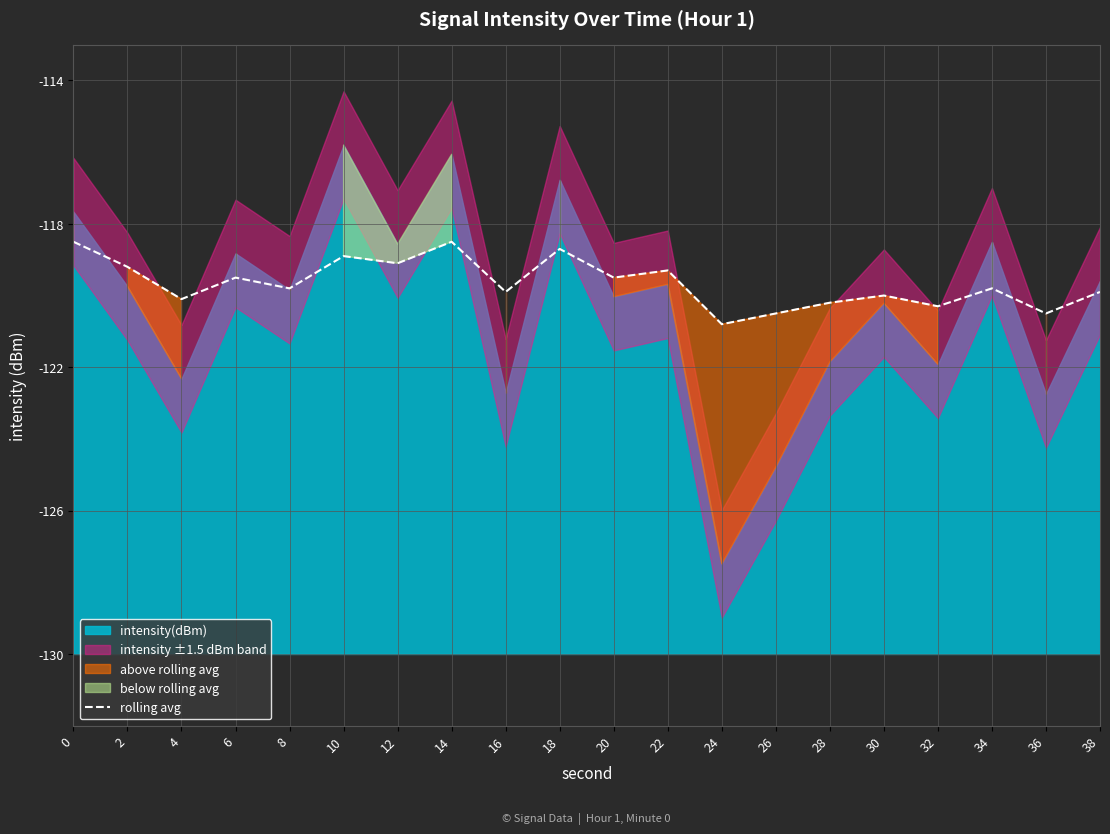

How many data points does each series have?

20